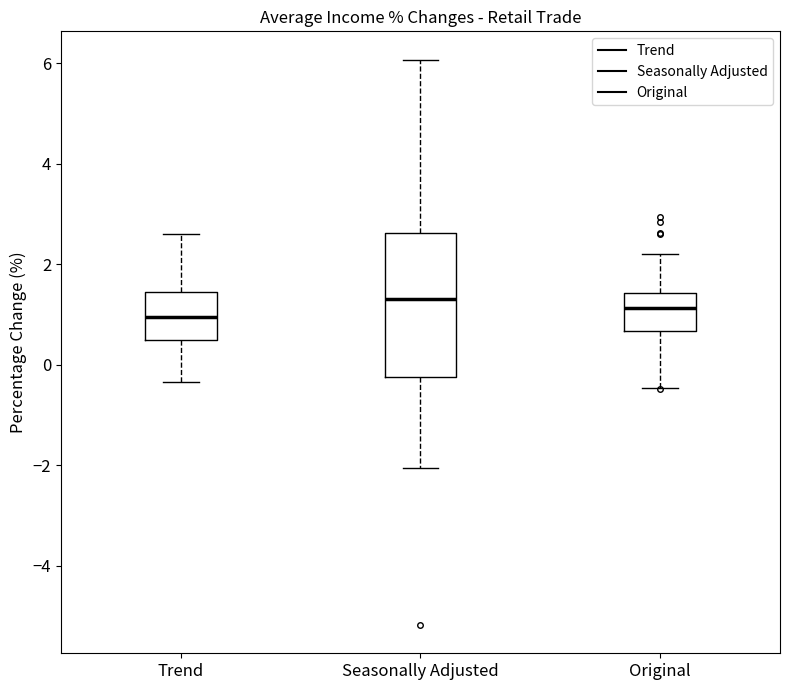

Reading left to right, transcribe this box plot: for each box, give where its median line is, the range the box spans, and where its two whiskers end, as read against the y-axis. The values are not printed on the chart, so give them approximately, as read against the axis.

Trend: median 1.0, box 0.4 to 1.4, whiskers -0.4 to 2.6
Seasonally Adjusted: median 1.4, box -0.2 to 2.6, whiskers -2.0 to 6.0
Original: median 1.2, box 0.6 to 1.4, whiskers -0.4 to 2.2